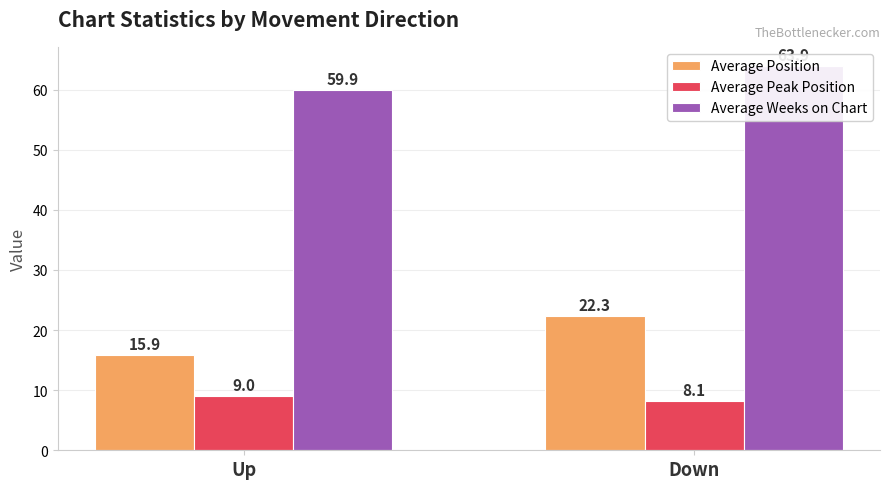

Is the value of Average Weeks on Chart at Down greater than the value of Average Peak Position at Up?

Yes